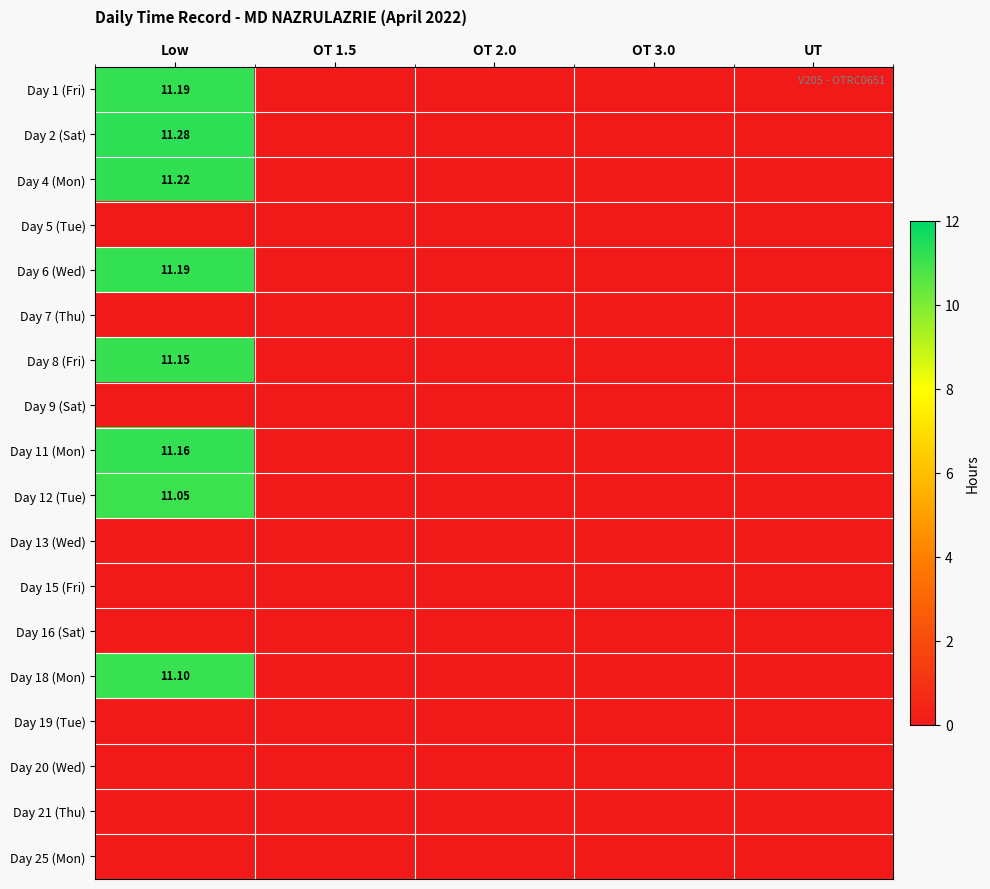

Which series has the widest spread of values?

Day 2 (Sat)